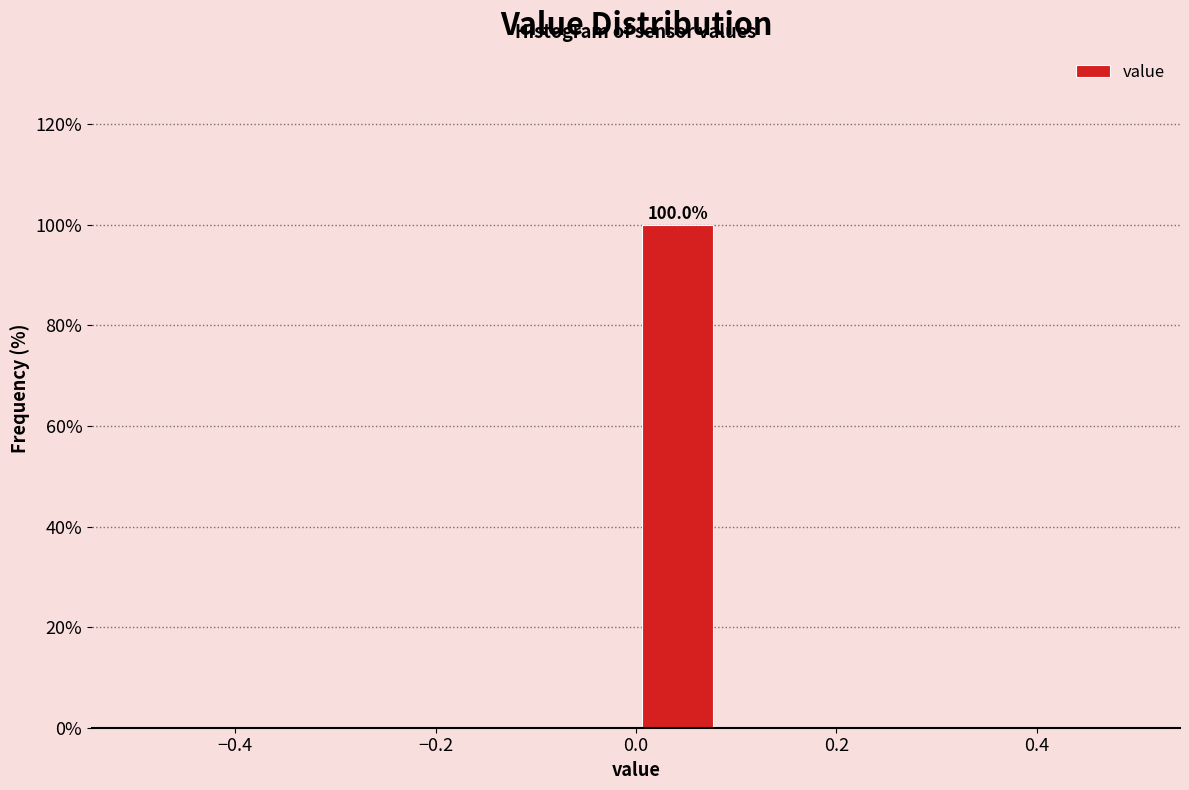

Which range on the x-axis has the tallest bar?

0.00 to 0.08